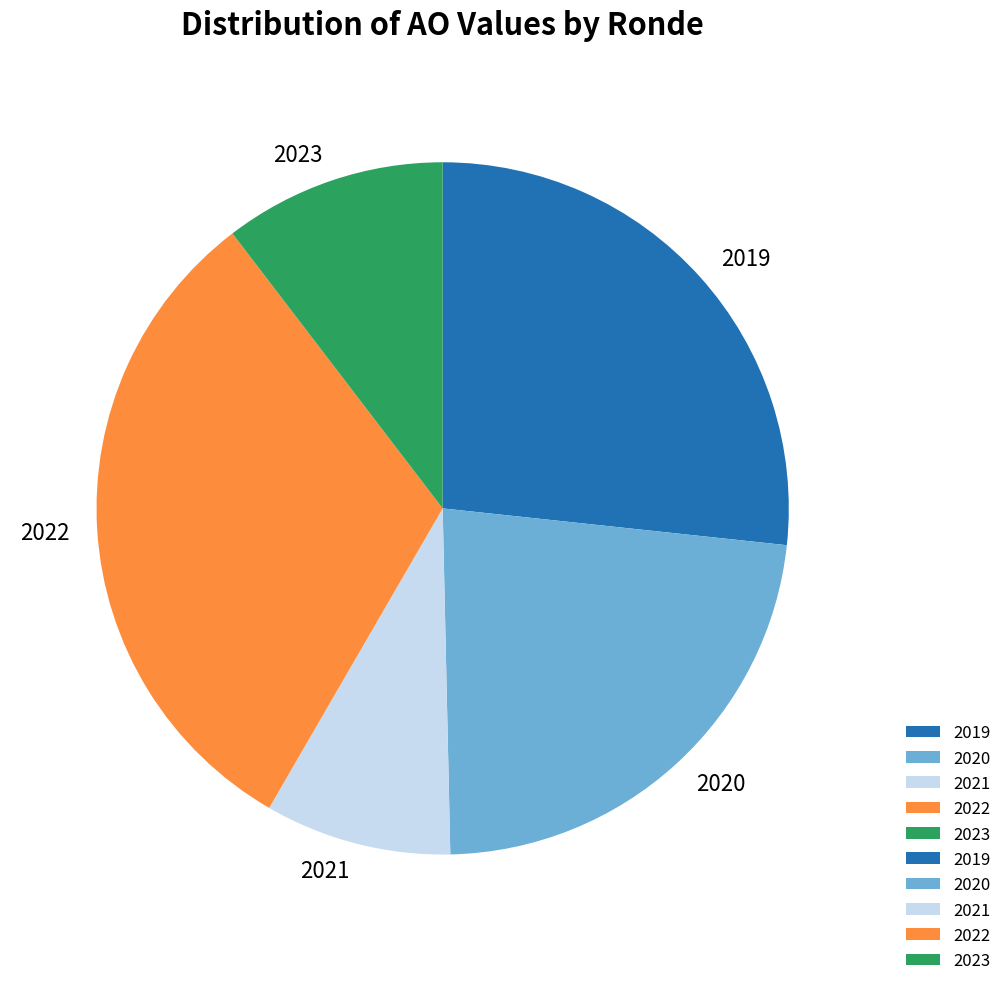

Between 2020 and 2023, which is larger?

2020